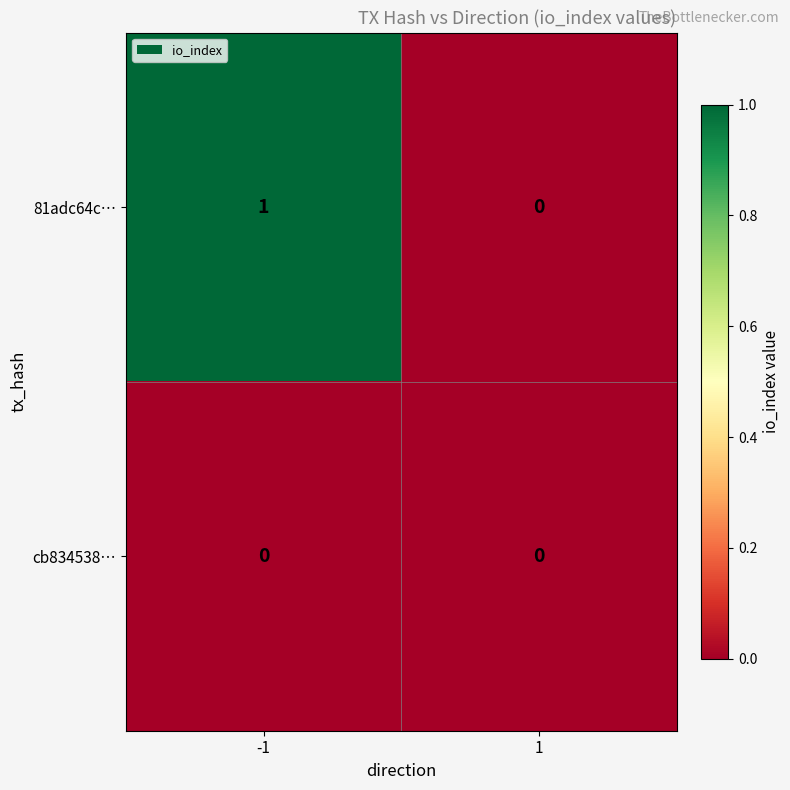

Reading left to right, what are all the values shown in this chart?

81adc64c…: 1	0
cb834538…: 0	0